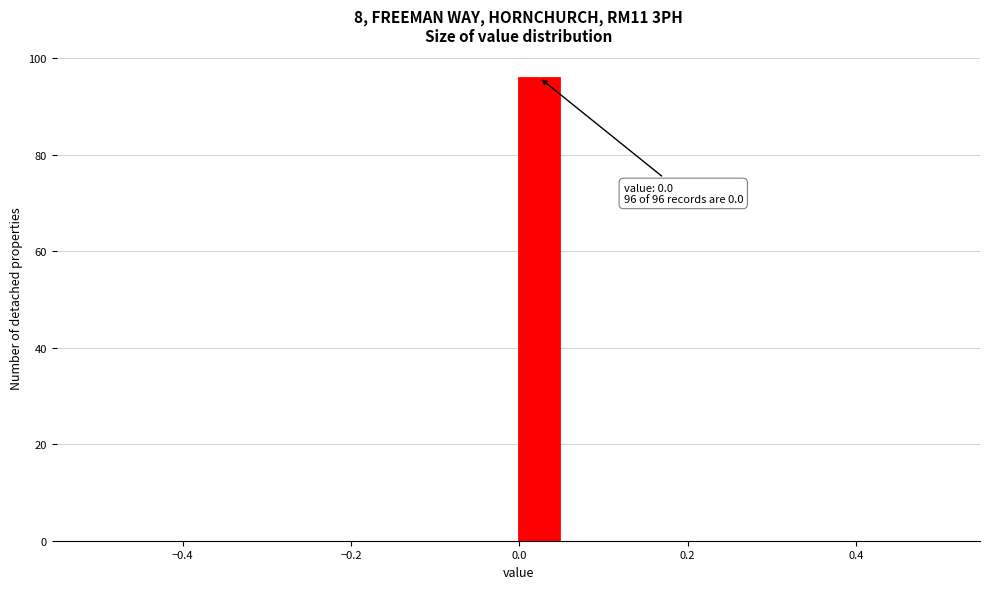

Around what value on the x-axis is the tallest bar? Give the approximate position of its centre, as read against the axis.

0.02